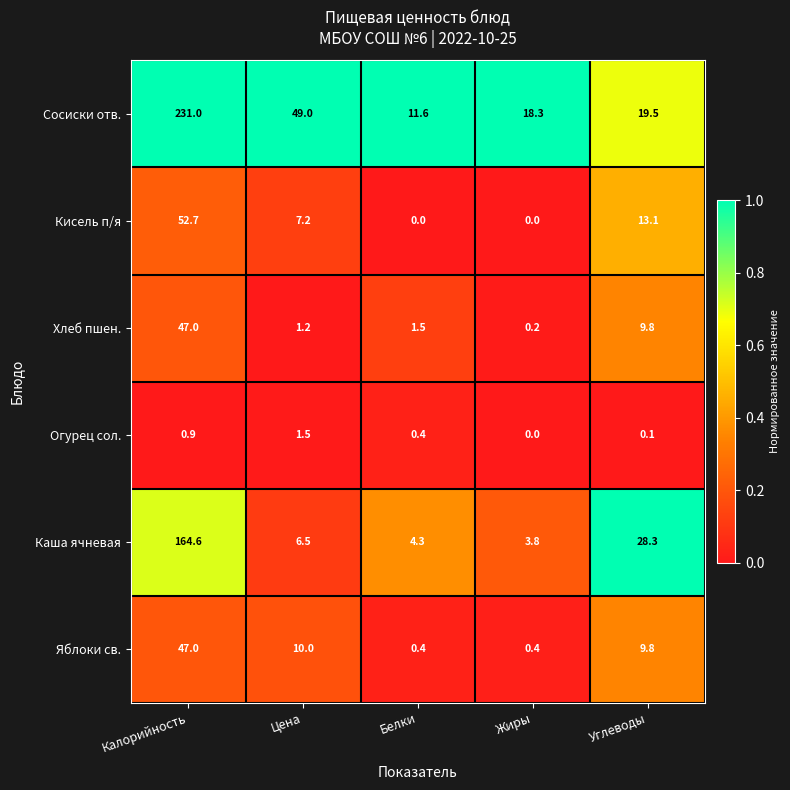

What is the maximum value shown in the chart?

231.0